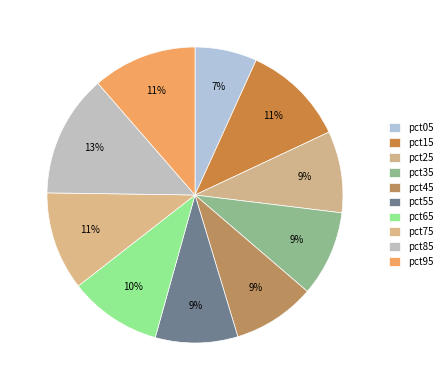

How many segments does this pie chart have?

10